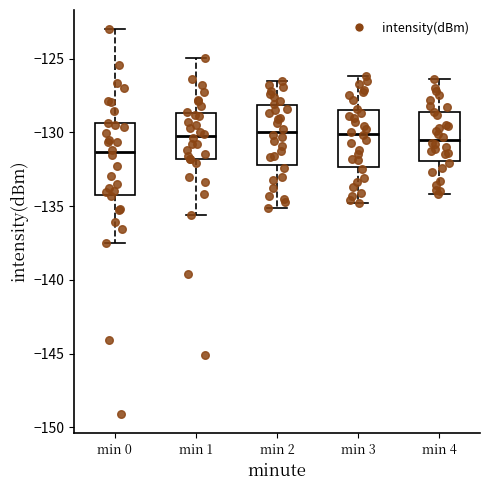

Which box is the tallest, from its lower edge to its upper edge?

min 0